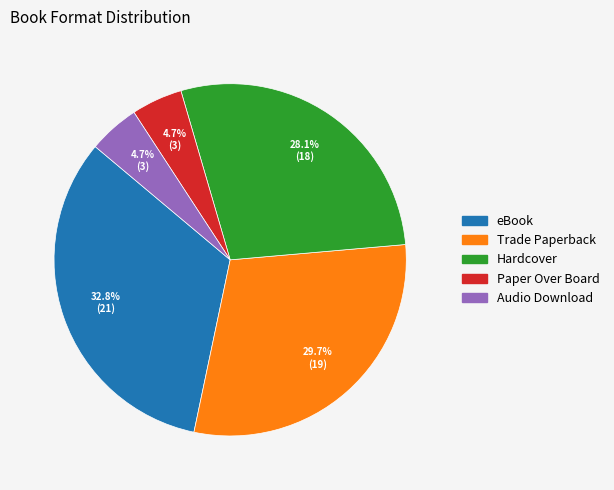

What percentage is the Audio Download slice, to the nearest percent?

5%